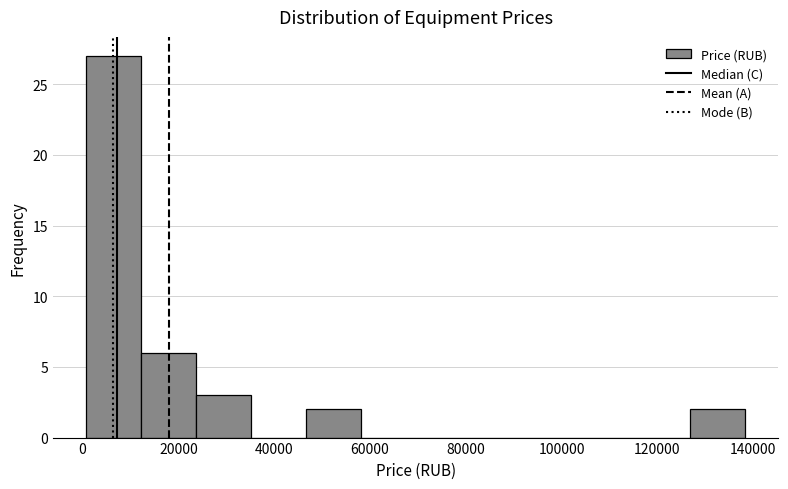

Which range on the x-axis has the tallest bar?

0 to 12000